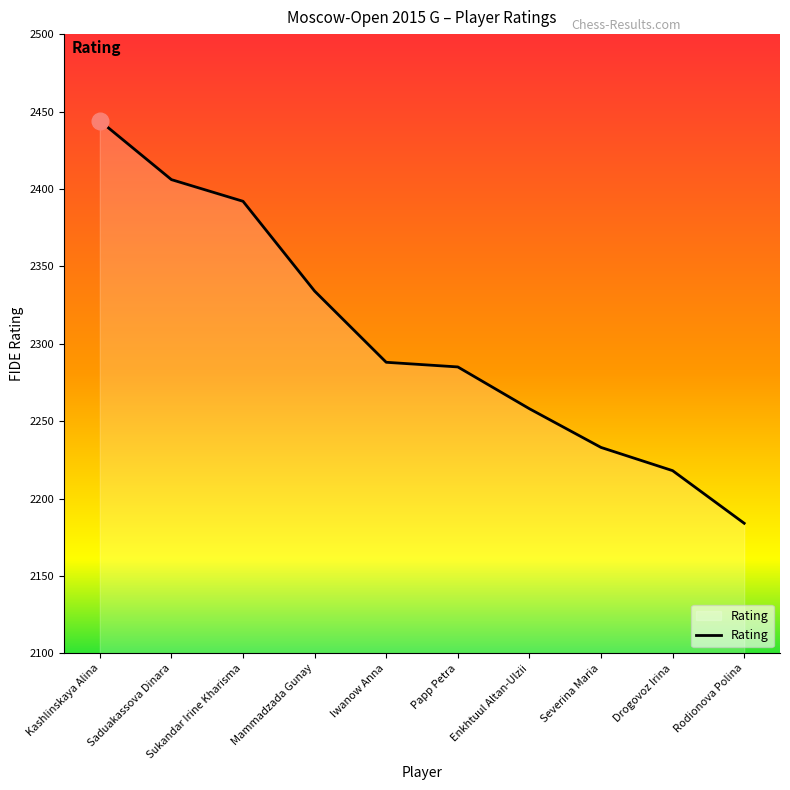

What is the ratio of the value at Mammadzada Gunay to the value at Saduakassova Dinara?

1.0